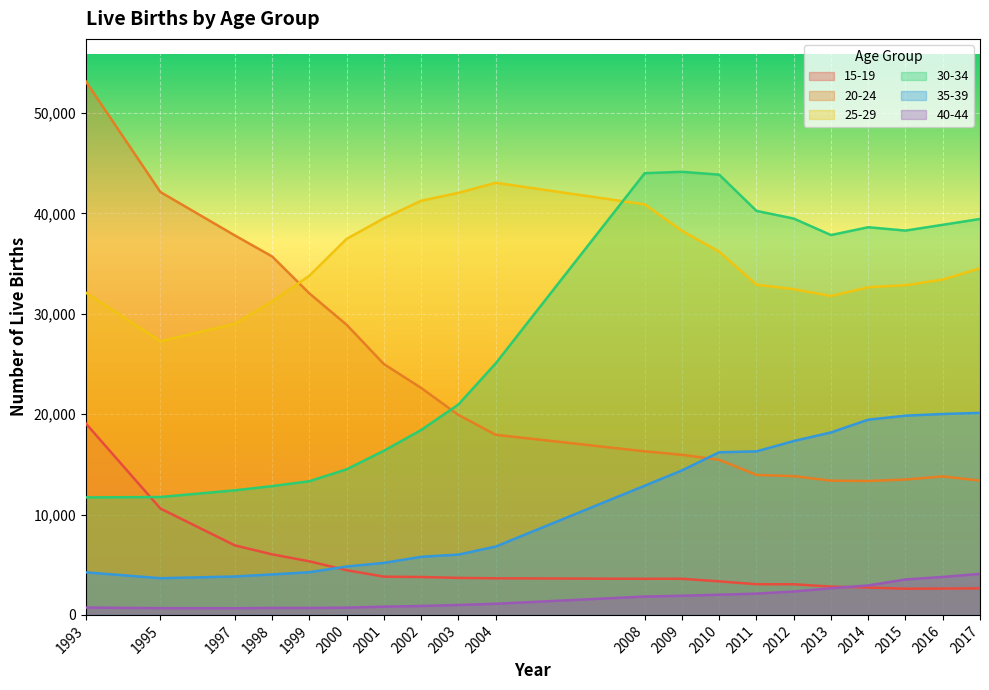

How many lines are shown in the chart?

6